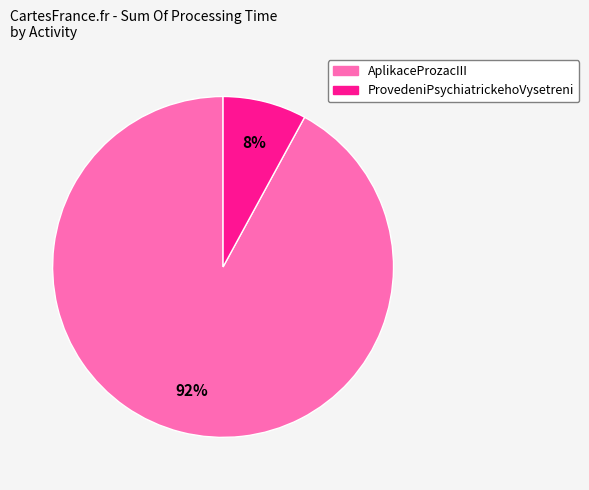

To the nearest percent, what portion does AplikaceProzacIII represent?

92%